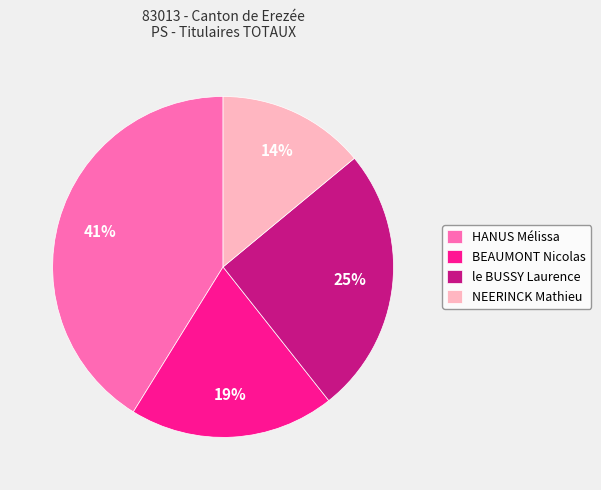

What is the ratio of the value at BEAUMONT Nicolas to the value at NEERINCK Mathieu?

1.4